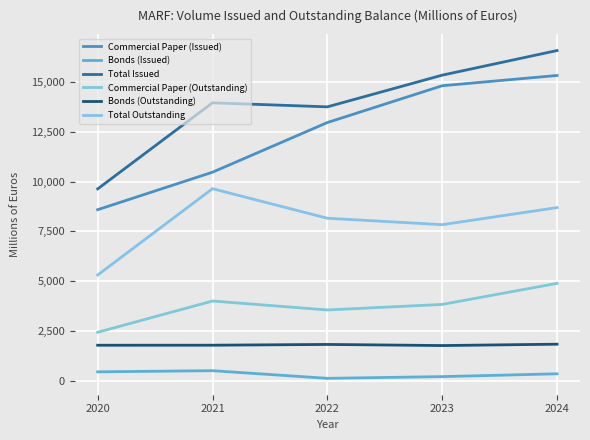

What is the smallest value displayed?

119.0